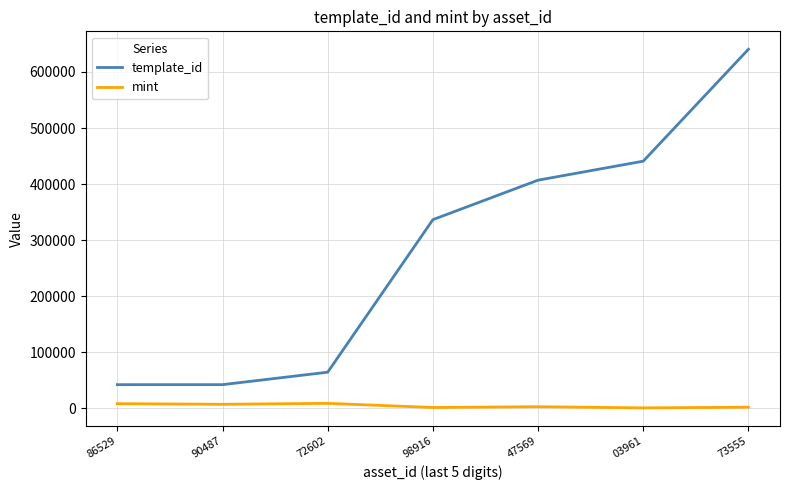

What is the total value across all series at 73555?

642646